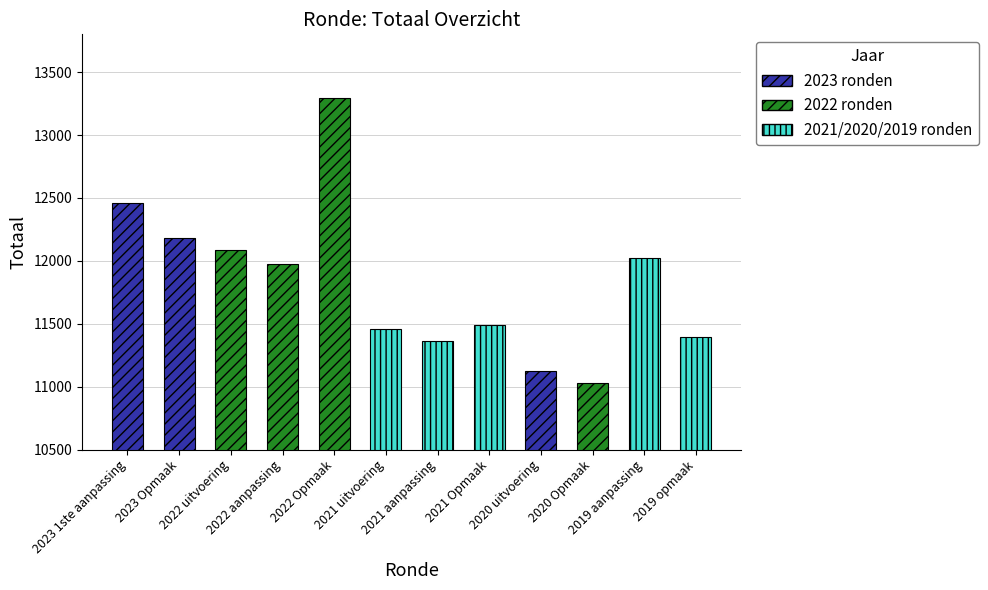

Are the bars grouped side by side (vs. stacked)?

No